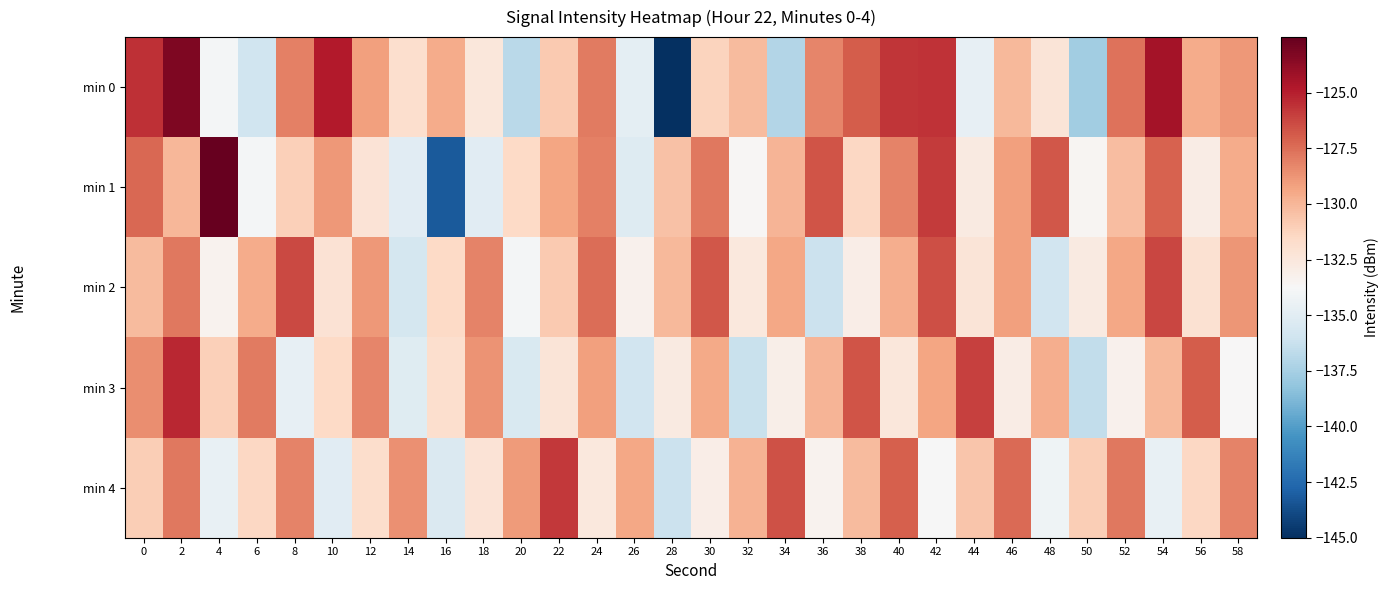

Reading left to right, extract all data points from this chart.

min 0: 0=-125.5	2=-123.3	4=-134.0	6=-136.0	8=-128.1	10=-124.9	12=-129.1	14=-131.9	16=-129.6	18=-132.5	20=-136.8	22=-130.8	24=-127.9	26=-134.8	28=-145.0	30=-131.2	32=-130.2	34=-137.1	36=-128.2	38=-126.9	40=-125.7	42=-125.6	44=-134.6	46=-130.1	48=-132.3	50=-137.6	52=-127.7	54=-124.4	56=-129.6	58=-128.9
min 1: 0=-127.3	2=-130.0	4=-122.5	6=-133.9	8=-131.1	10=-128.9	12=-132.2	14=-135.0	16=-143.2	18=-135.0	20=-131.5	22=-129.3	24=-128.1	26=-135.2	28=-130.5	30=-127.8	32=-133.6	34=-129.9	36=-126.7	38=-131.4	40=-128.2	42=-125.9	44=-132.7	46=-129.1	48=-126.8	50=-133.5	52=-130.3	54=-127.1	56=-132.9	58=-129.6
min 2: 0=-130.2	2=-127.8	4=-133.4	6=-129.6	8=-126.3	10=-132.1	12=-128.9	14=-135.7	16=-131.5	18=-128.2	20=-134.0	22=-130.8	24=-127.5	26=-133.3	28=-130.1	30=-126.8	32=-132.6	34=-129.4	36=-136.2	38=-133.0	40=-129.7	42=-126.5	44=-132.3	46=-129.1	48=-135.9	50=-132.7	52=-129.4	54=-126.2	56=-132.0	58=-128.8
min 3: 0=-128.5	2=-125.3	4=-131.1	6=-127.9	8=-134.7	10=-131.5	12=-128.3	14=-135.1	16=-131.9	18=-128.7	20=-135.5	22=-132.3	24=-129.1	26=-135.9	28=-132.7	30=-129.5	32=-136.3	34=-133.1	36=-129.9	38=-126.7	40=-132.5	42=-129.3	44=-126.1	46=-132.9	48=-129.7	50=-136.5	52=-133.3	54=-130.1	56=-126.9	58=-133.7
min 4: 0=-131.0	2=-127.8	4=-134.6	6=-131.4	8=-128.2	10=-135.0	12=-131.8	14=-128.6	16=-135.4	18=-132.2	20=-129.0	22=-125.8	24=-132.6	26=-129.4	28=-136.2	30=-133.0	32=-129.8	34=-126.6	36=-133.4	38=-130.2	40=-127.0	42=-133.8	44=-130.6	46=-127.4	48=-134.2	50=-131.0	52=-127.8	54=-134.6	56=-131.4	58=-128.2